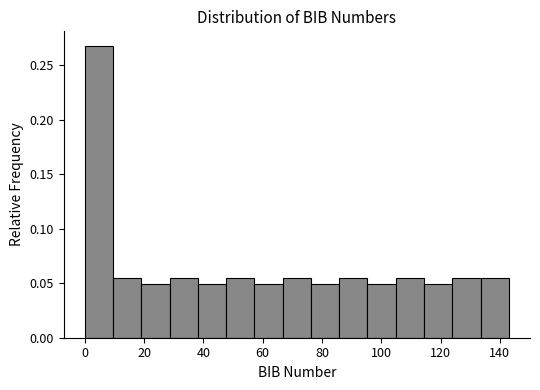

How tall is the bar that spans 86 to 96 on the x-axis? Neither the bar edges nor the heights are printed on the chart, so give them approximately, as read against the axes.

0.055